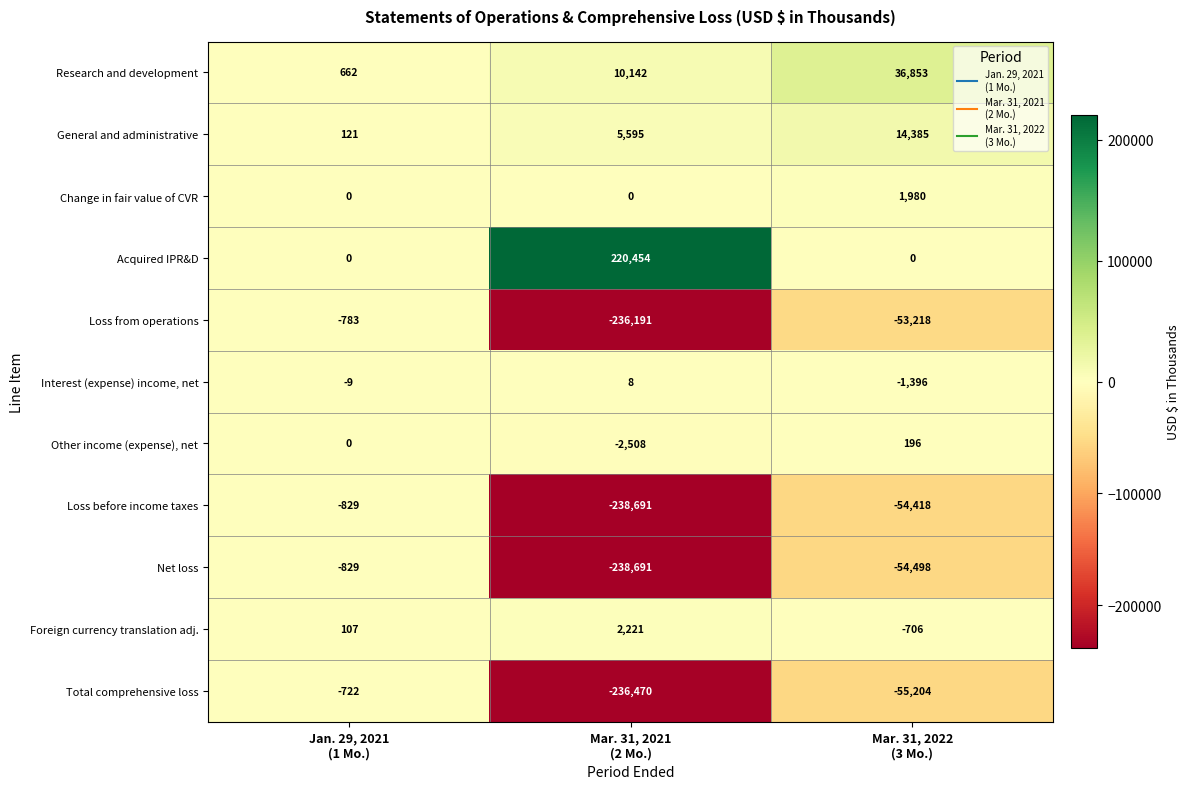

What is the average value of the Interest (expense) income, net series?

-466